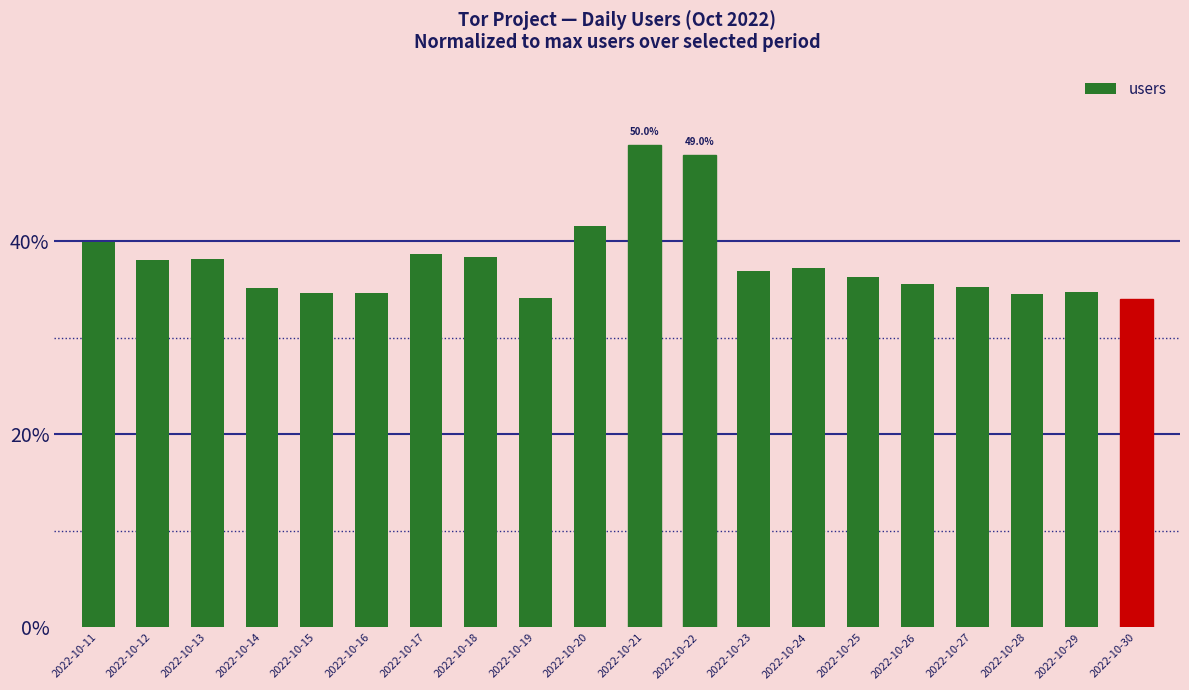

True or false: the data shows 38.4 at 2022-10-18.

True